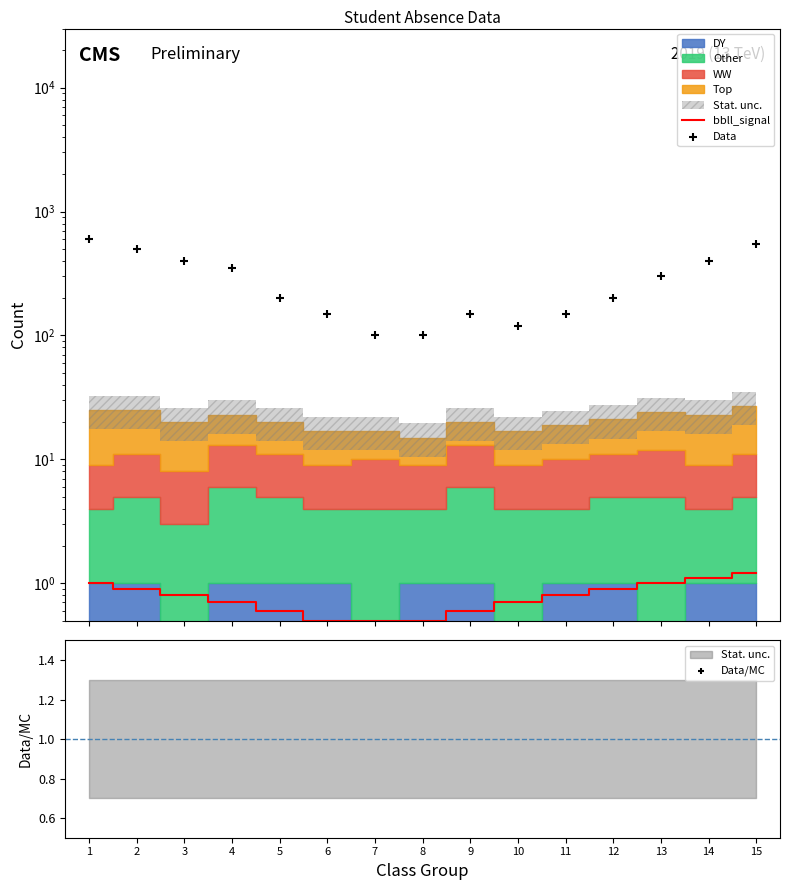

At how many categories does at least one series exceed 560?

1